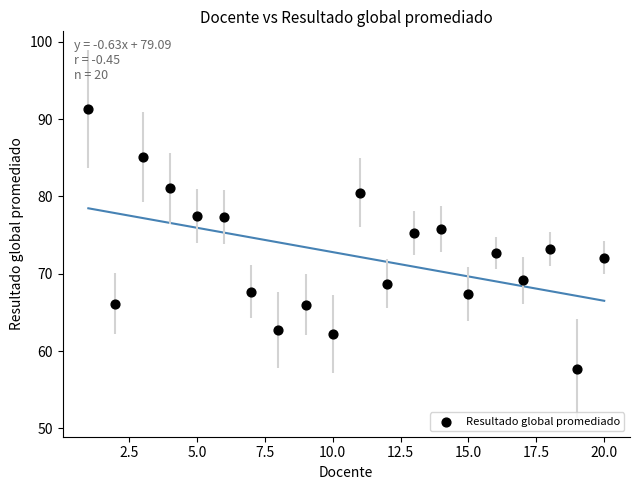

What is the range of Y values (max minus min)?

33.6